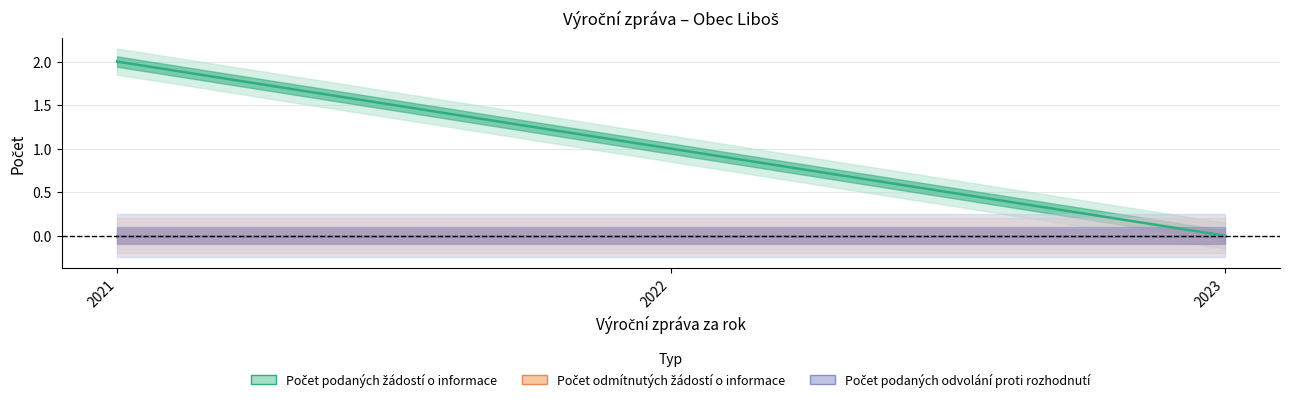

Which series has the largest range (max minus min)?

Počet podaných žádostí o informace